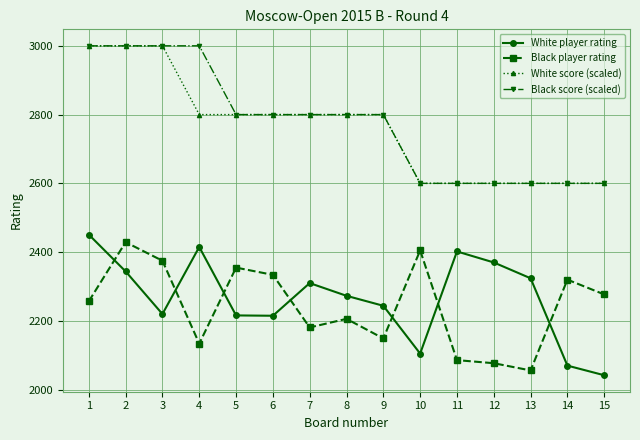

What is the difference between the White player rating values at 6 and 13?

109